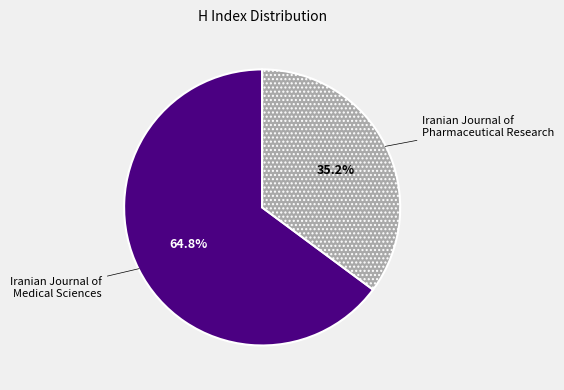

Does any single category account for the majority?

Yes